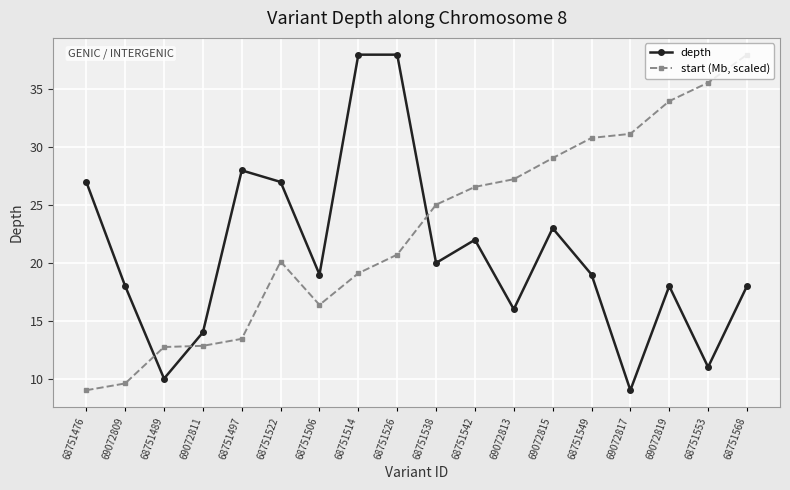

Where is the first local minimum for depth?

68751489